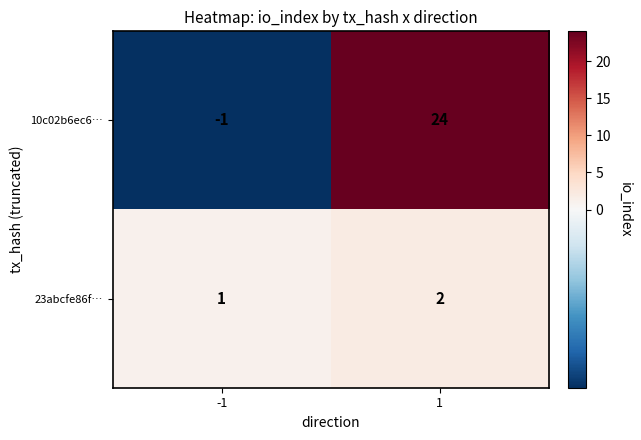

How many data points in 10c02b6ec6… are less than 24?

1